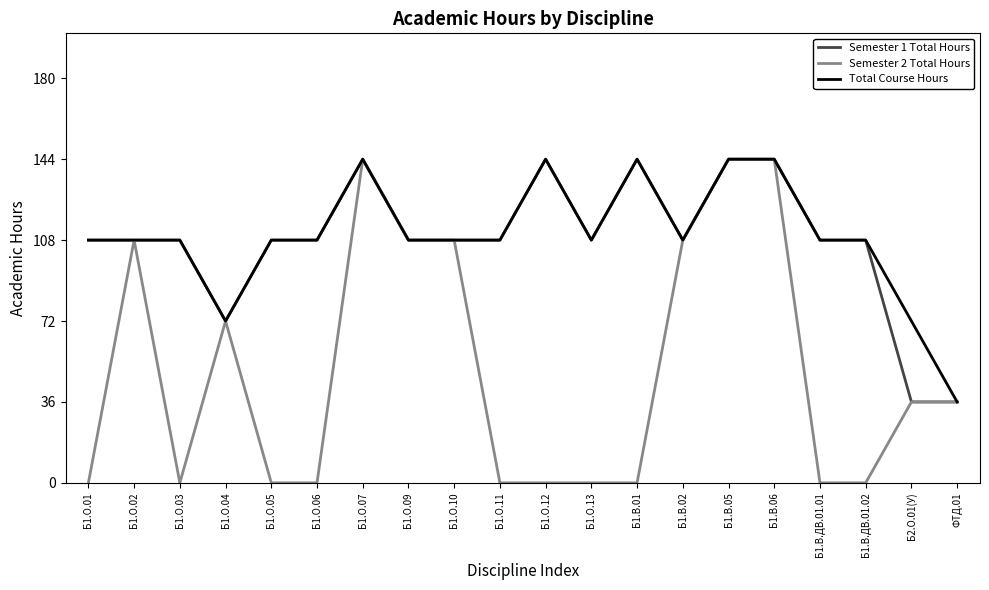

Reading right to left, transcribe all the data shown in this chart.

Semester 1 Total Hours: 36	36	108	108	144	144	108	144	108	144	108	108	108	144	108	108	72	108	108	108
Semester 2 Total Hours: 36	36	0	0	144	144	108	0	0	0	0	108	108	144	0	0	72	0	108	0
Total Course Hours: 36	72	108	108	144	144	108	144	108	144	108	108	108	144	108	108	72	108	108	108